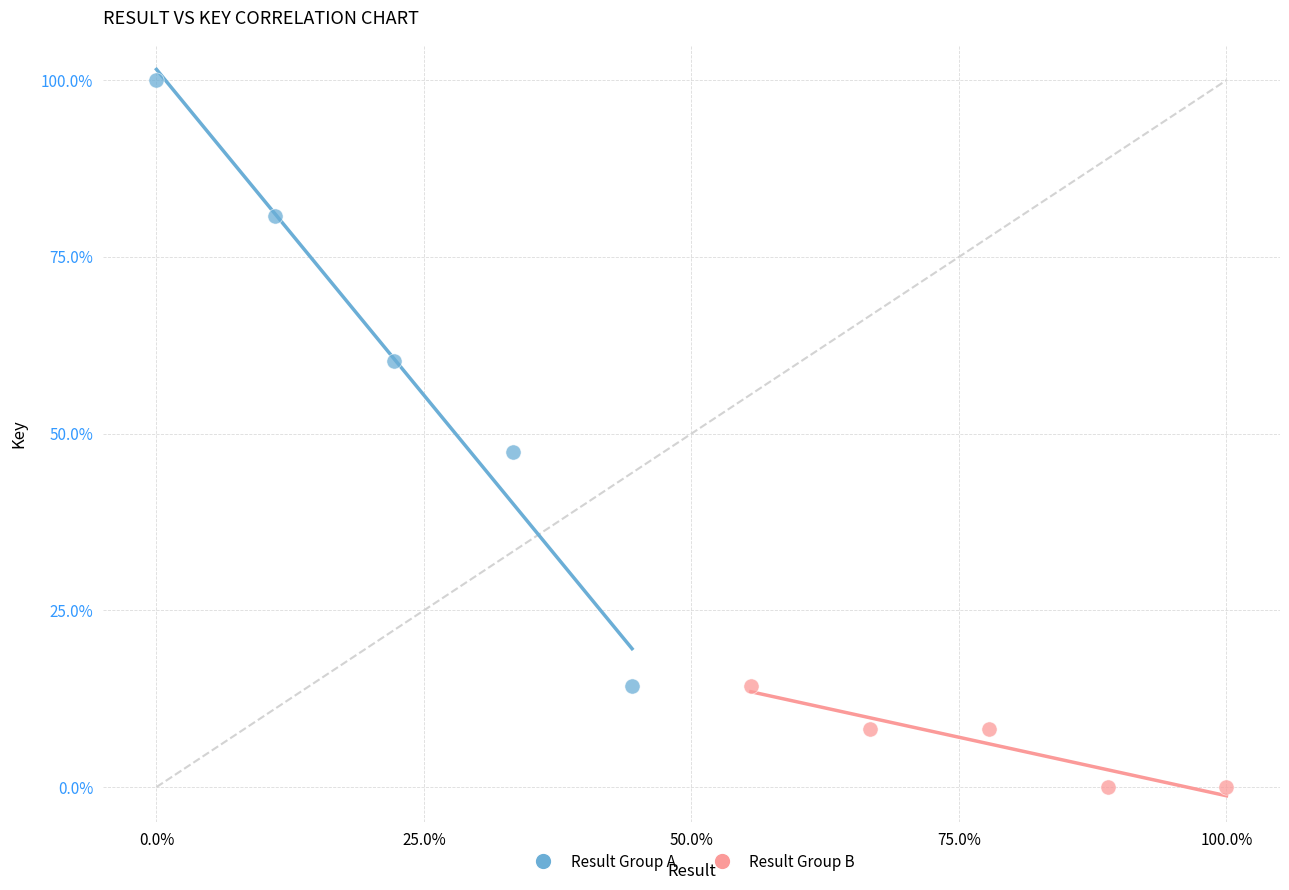

What are all the series names shown in the legend?

Result Group A, Result Group B